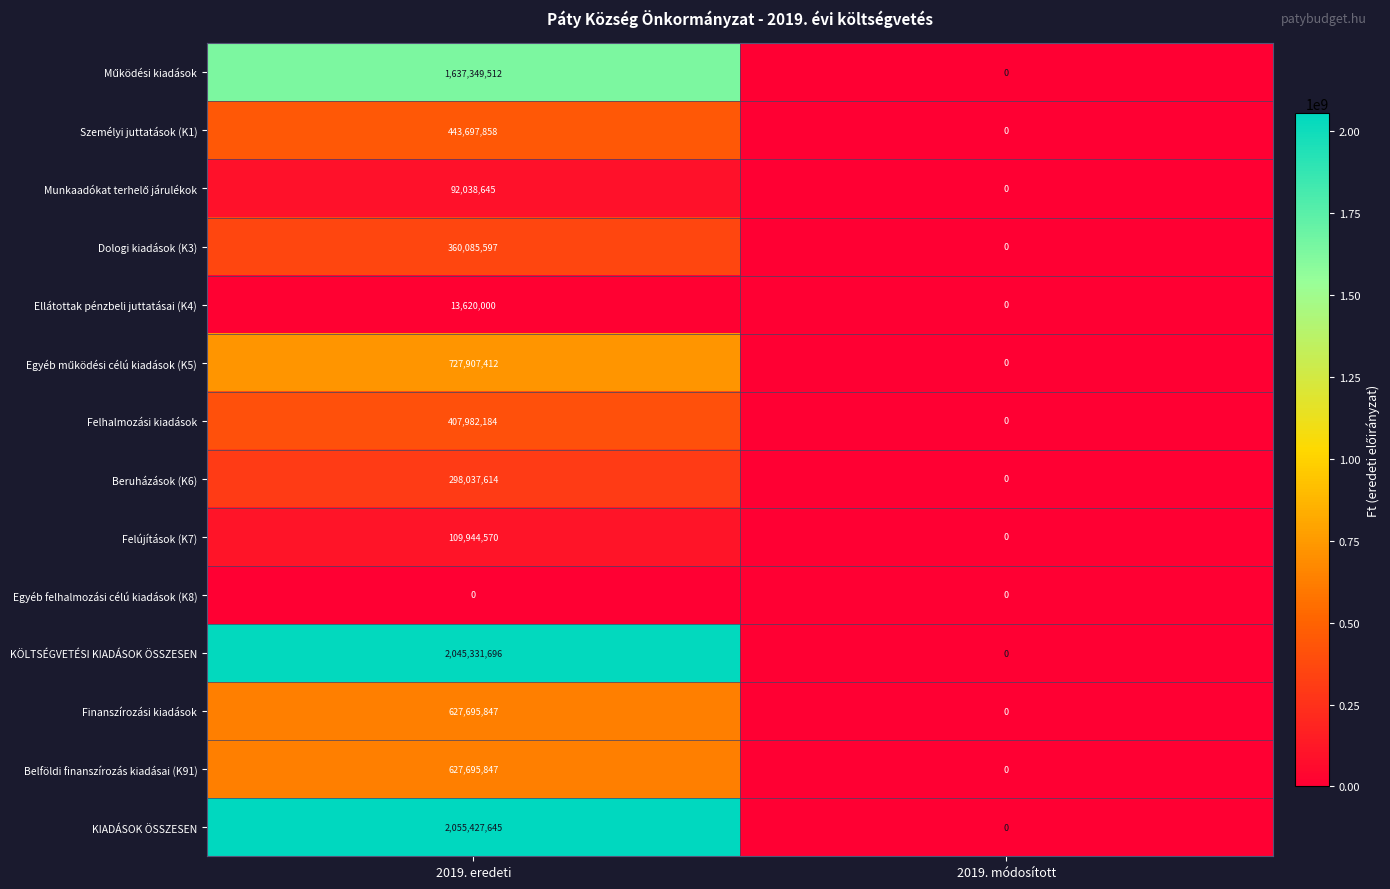

The Dologi kiadások (K3) series shows 118402747 at 2019. módosított. True or false?

False